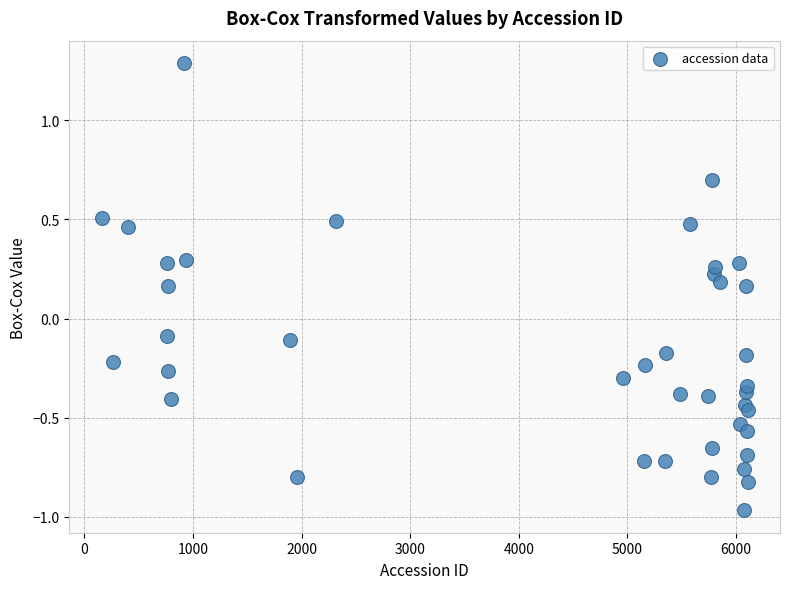

What is the range of X values (max minus min)?

5950.0